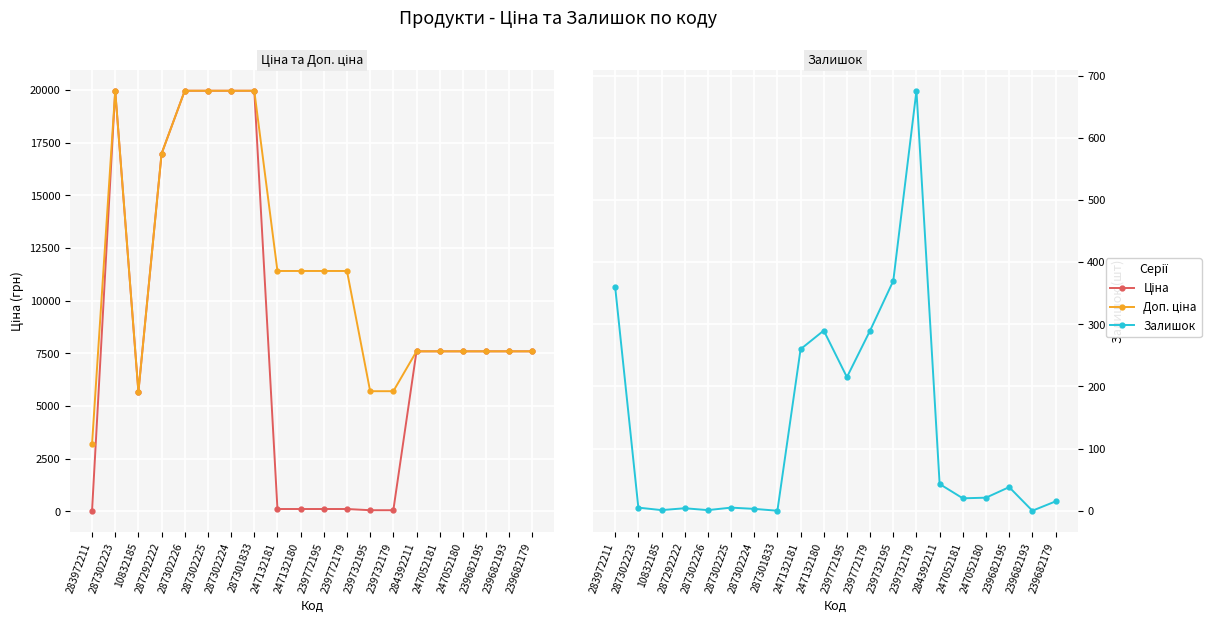

At how many categories does at least one series exceed 16341?

6